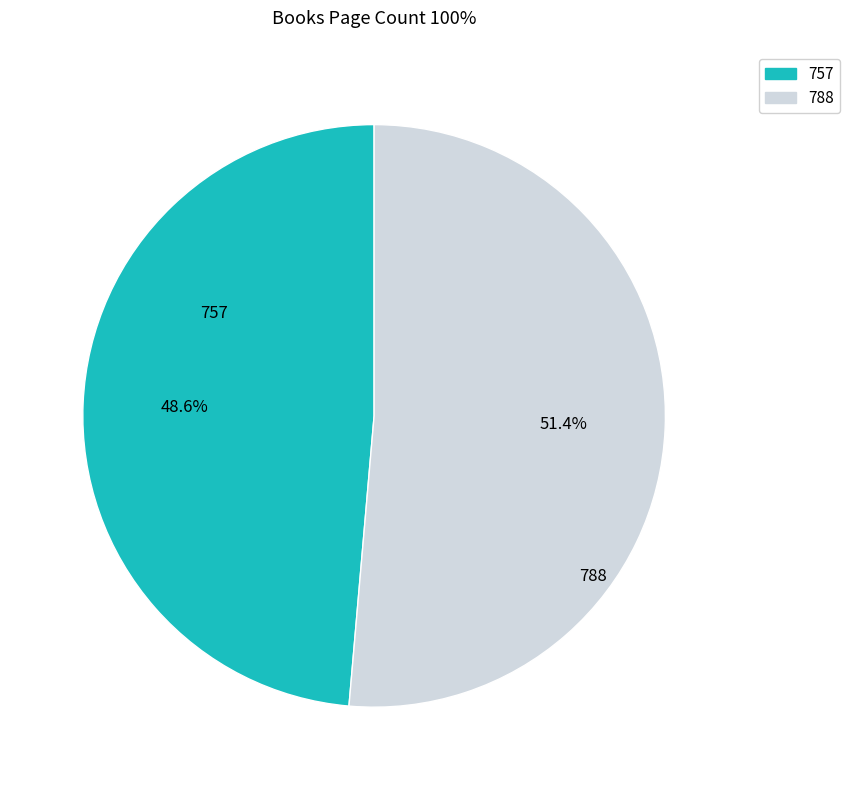

Which category has the biggest portion of the pie?

788